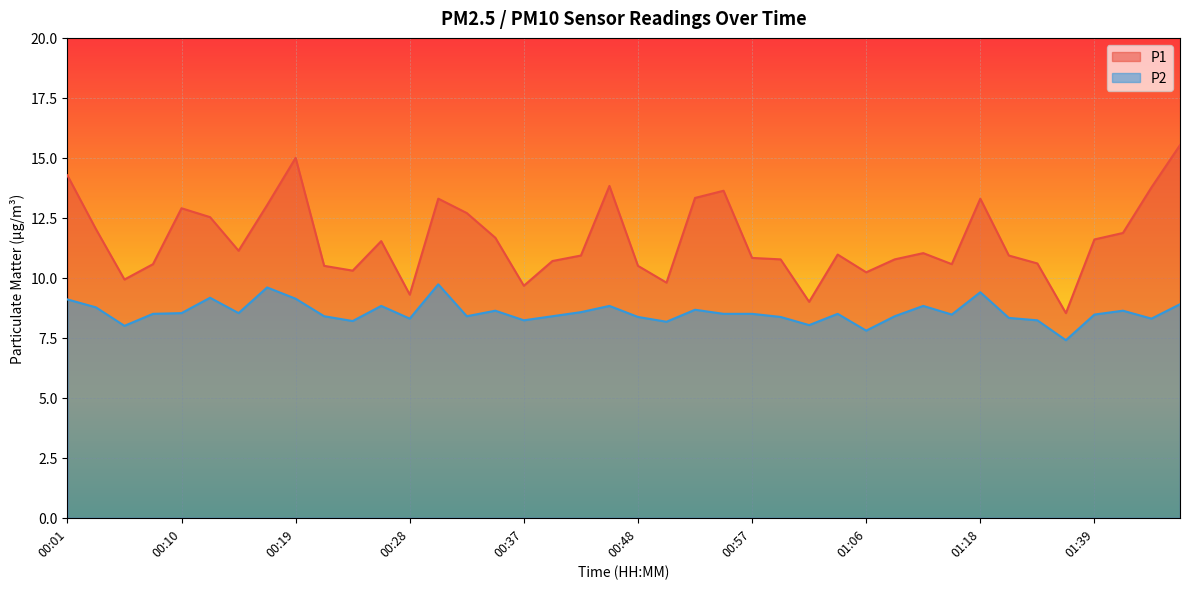

How many data points does each series have?

40